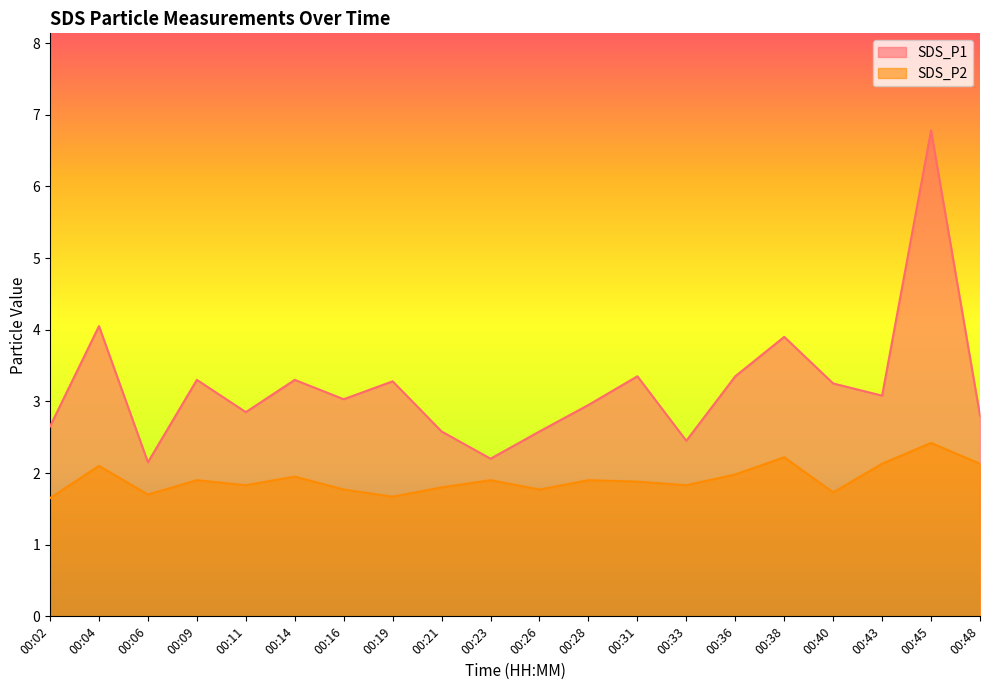

True or false: SDS_P2 and SDS_P1 intersect in this chart.

False